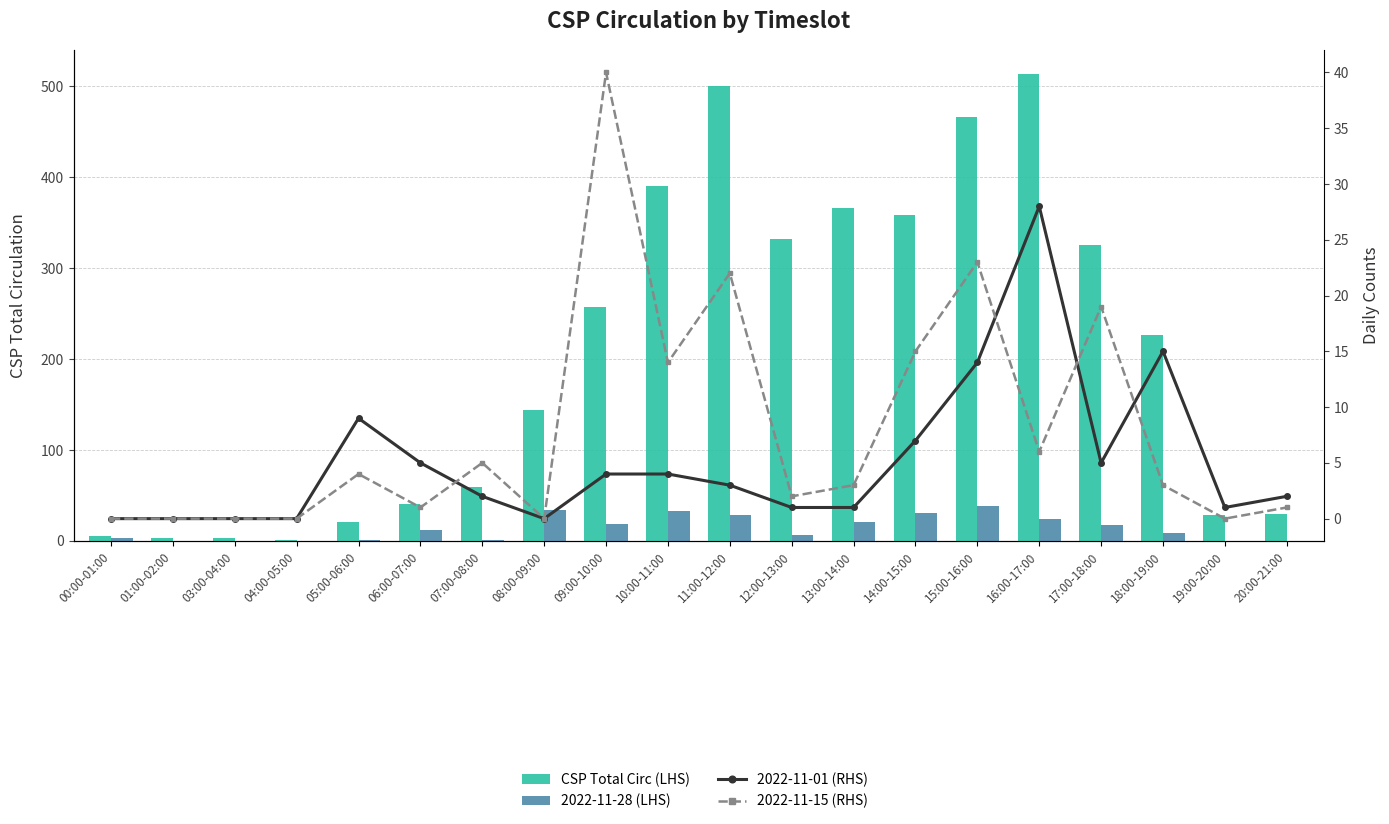

How many series are shown in this chart?

4